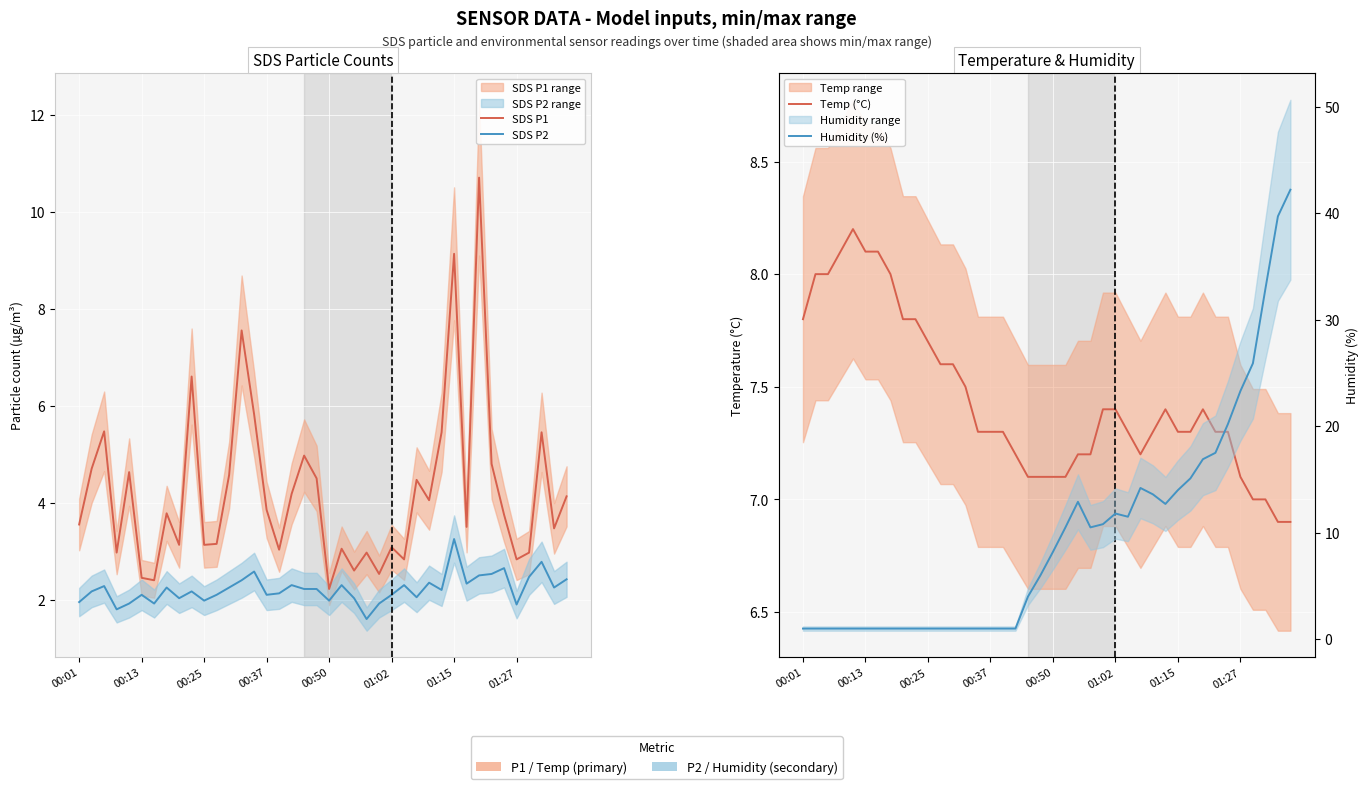

True or false: Temp (°C) and Humidity (%) intersect in this chart.

True